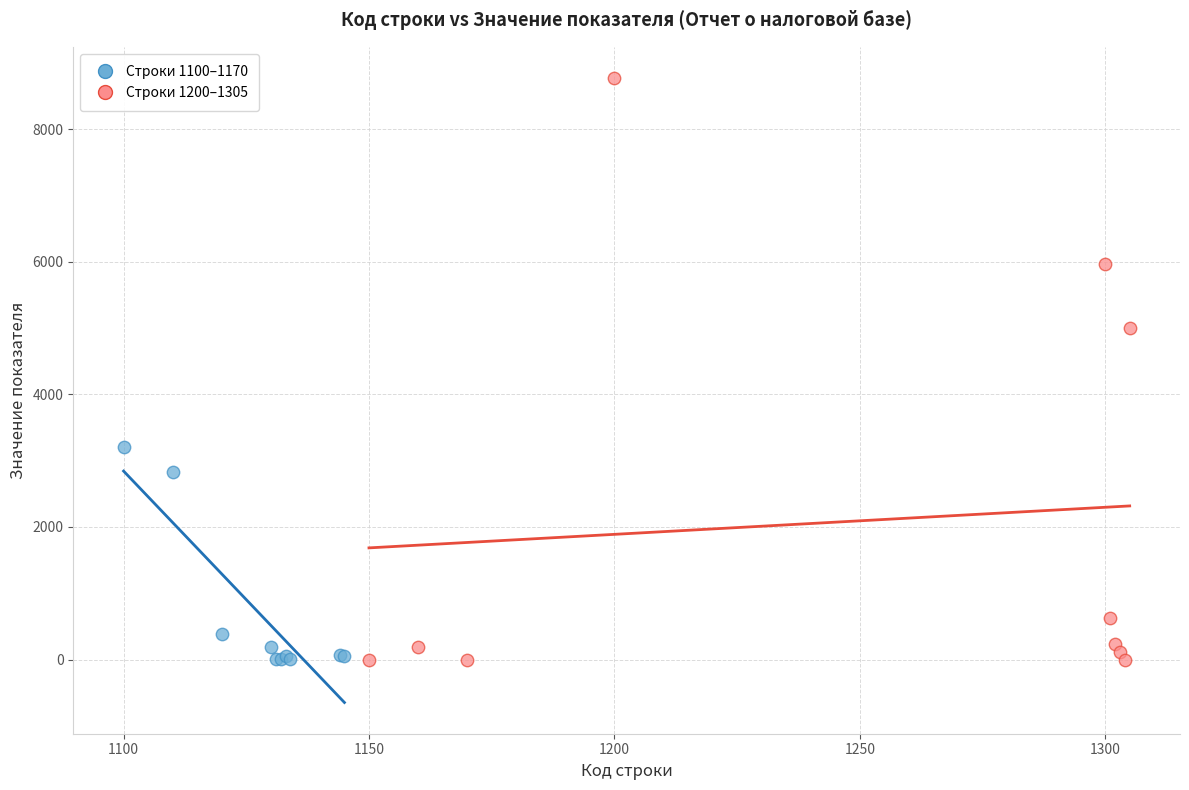

Which series has the widest spread of Y values?

Строки 1200–1305